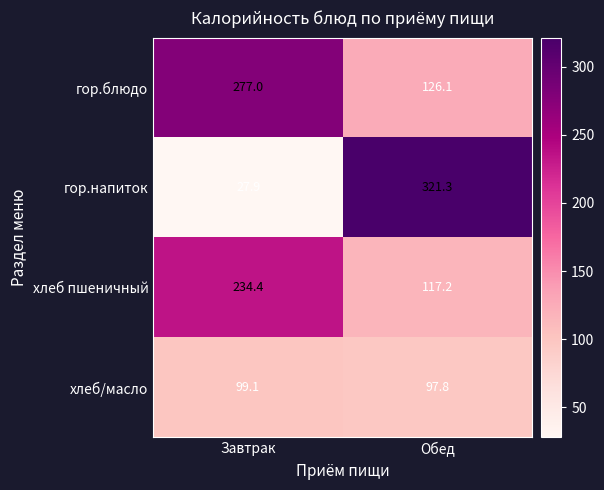

The value of хлеб/масло at Завтрак is 99.1. True or false?

True